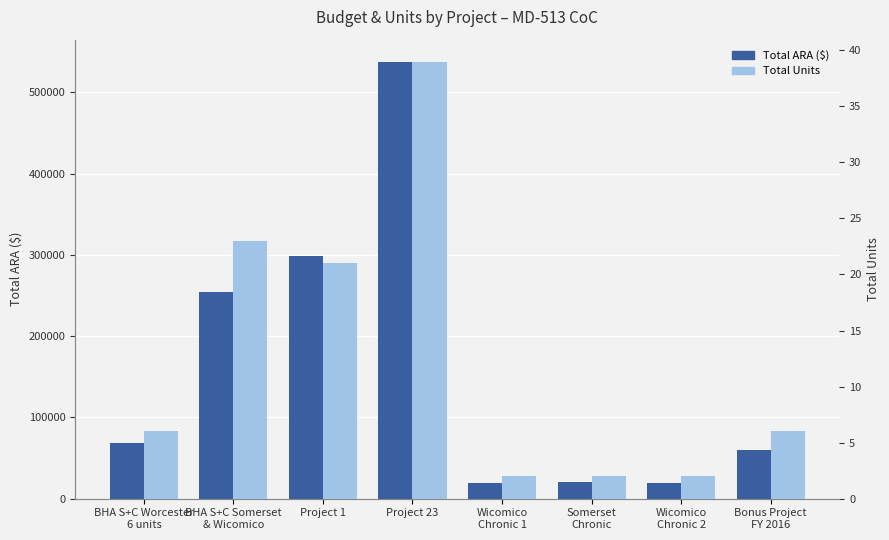

The Total ARA ($) series shows 513488 at Project 1. True or false?

False